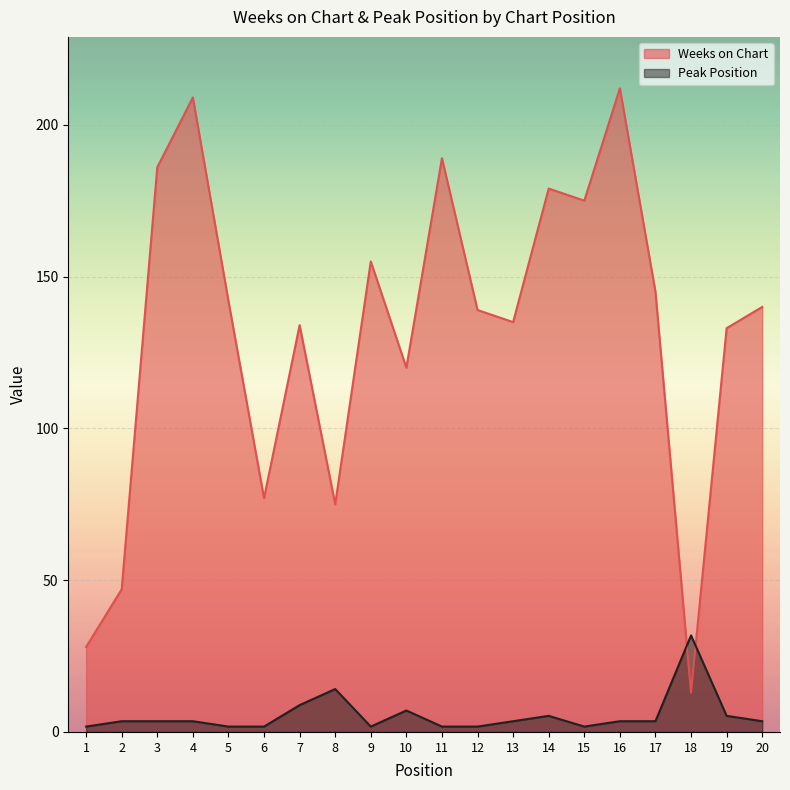

How many data points does each series have?

20